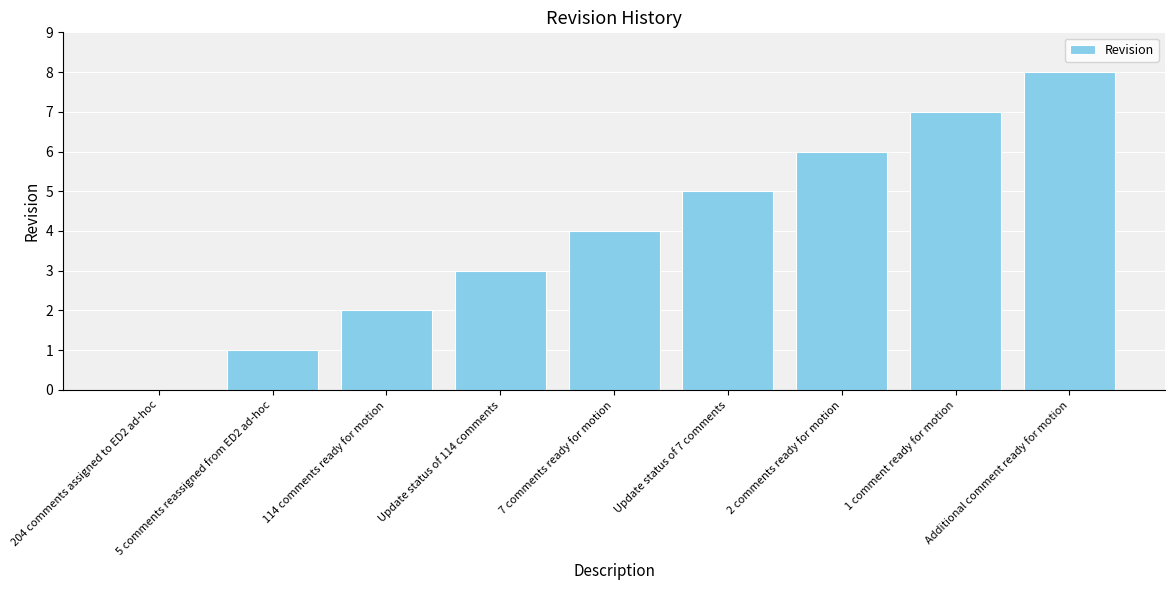

Reading left to right, transcribe all the data shown in this chart.

204 comments assigned to ED2 ad-hoc=0	5 comments reassigned from ED2 ad-hoc=1	114 comments ready for motion=2	Update status of 114 comments=3	7 comments ready for motion=4	Update status of 7 comments=5	2 comments ready for motion=6	1 comment ready for motion=7	Additional comment ready for motion=8